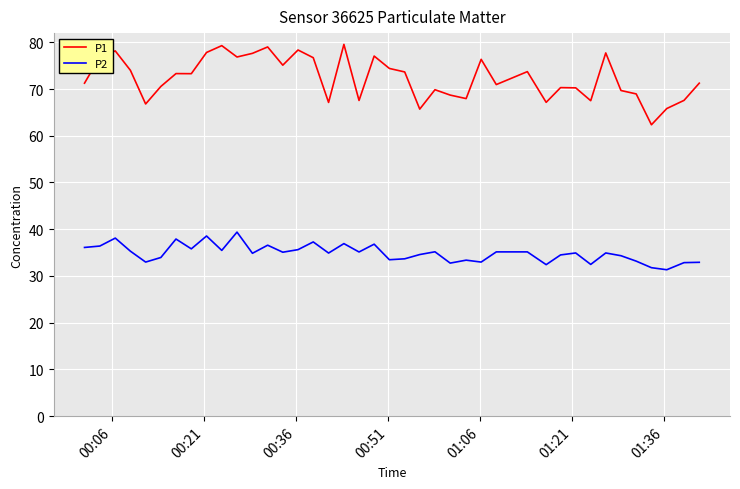

Rank the series by their maximum value, from lowest to highest.

P2, P1